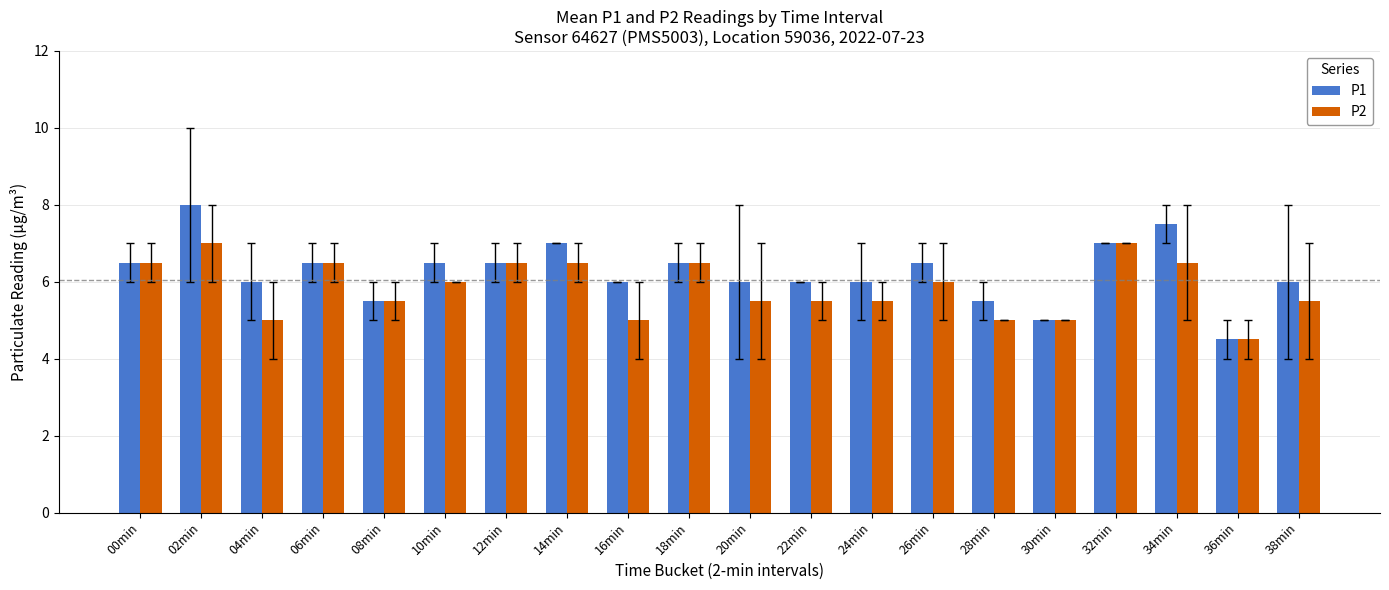

What is the minimum value shown in the chart?

4.5